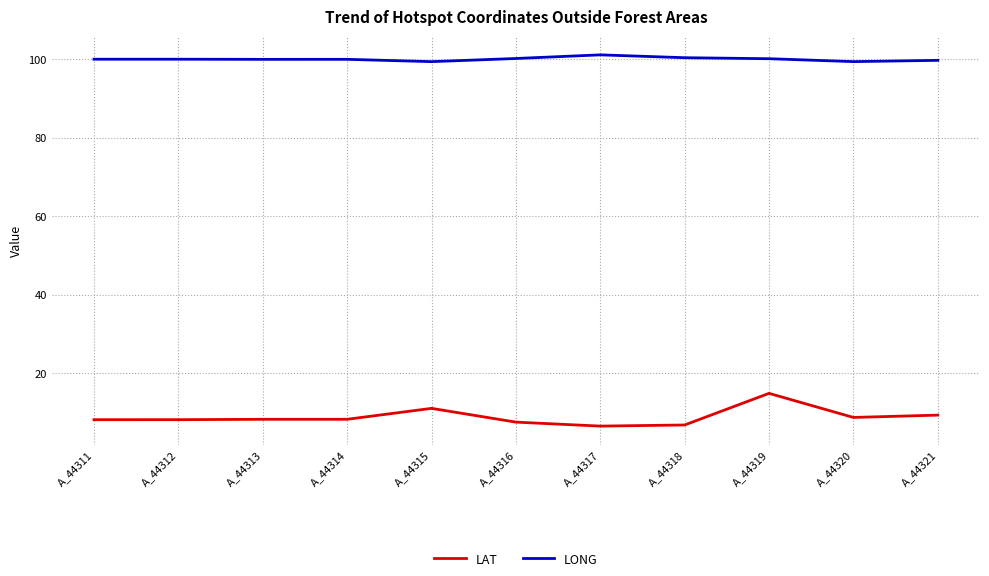

At A_44316, list the series in order from largest to smallest.

LONG, LAT